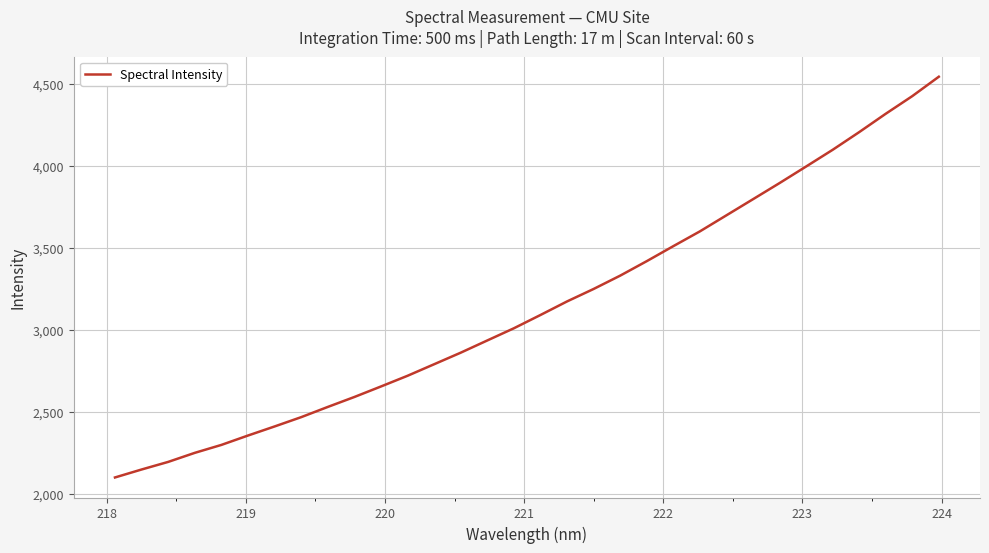

Does the chart display data point markers on the line(s)?

No